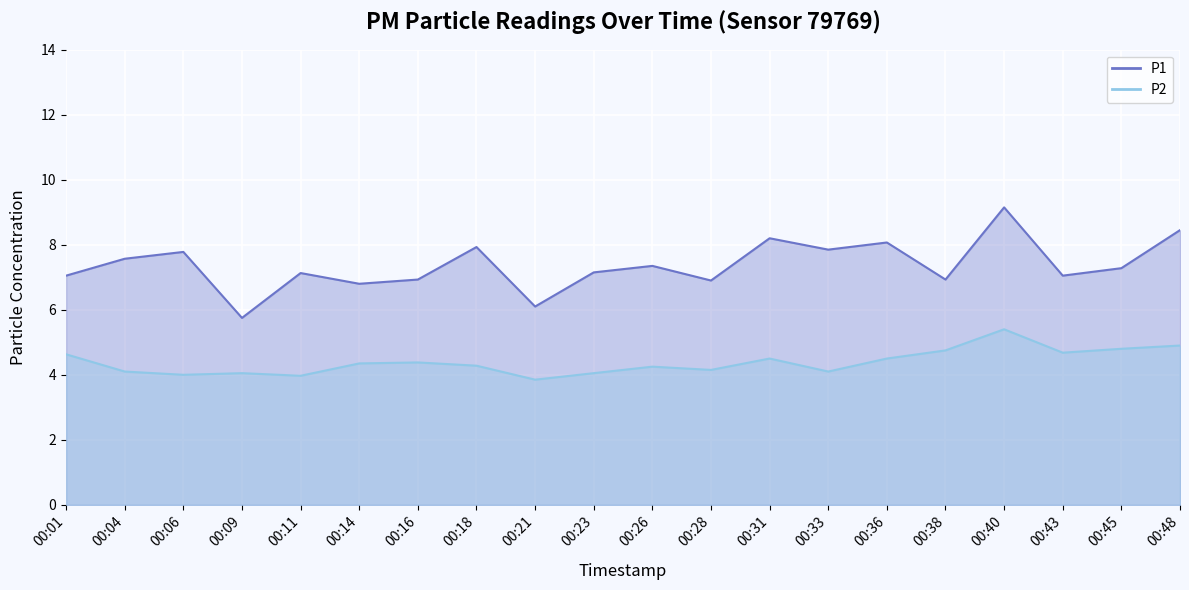

True or false: P1 and P2 cross at least once.

False